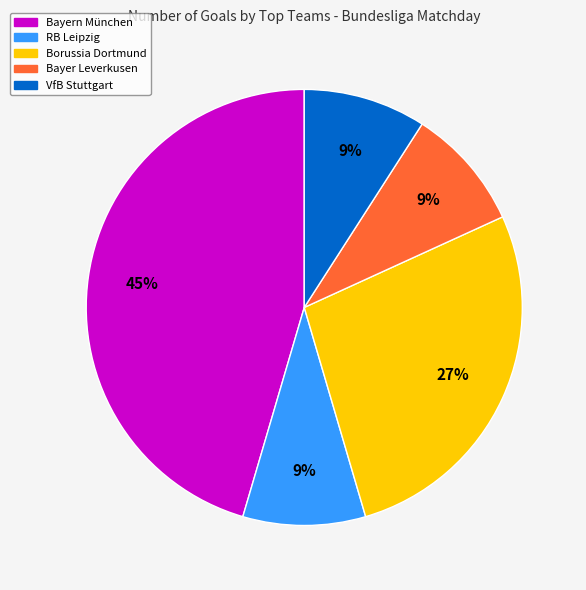

How many slices are in this pie chart?

5